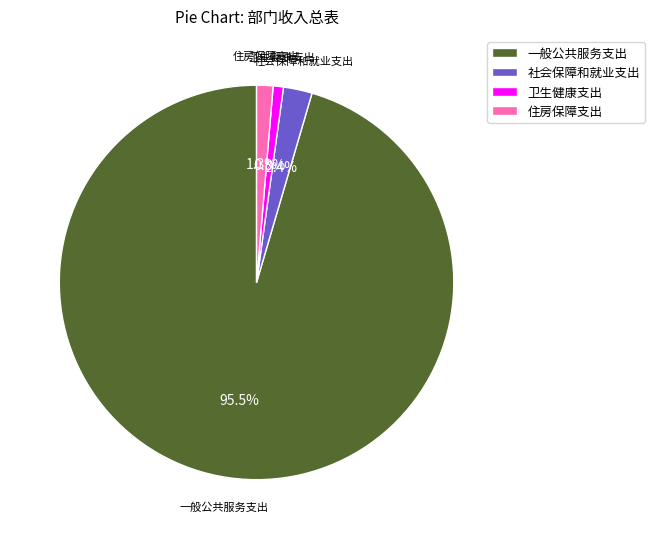

Does 一般公共服务支出 account for over 50% of the chart?

Yes